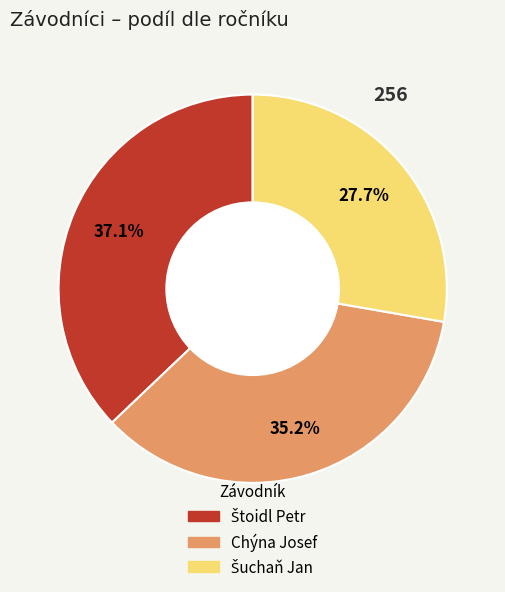

Does any single category account for the majority?

No